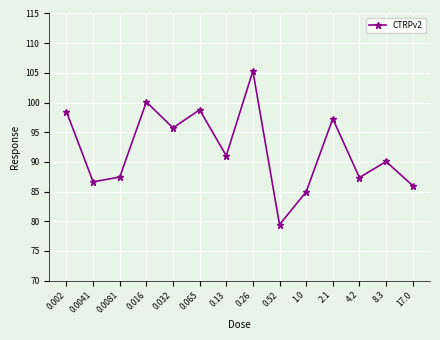

The value at 8.3 is 90.1. True or false?

True